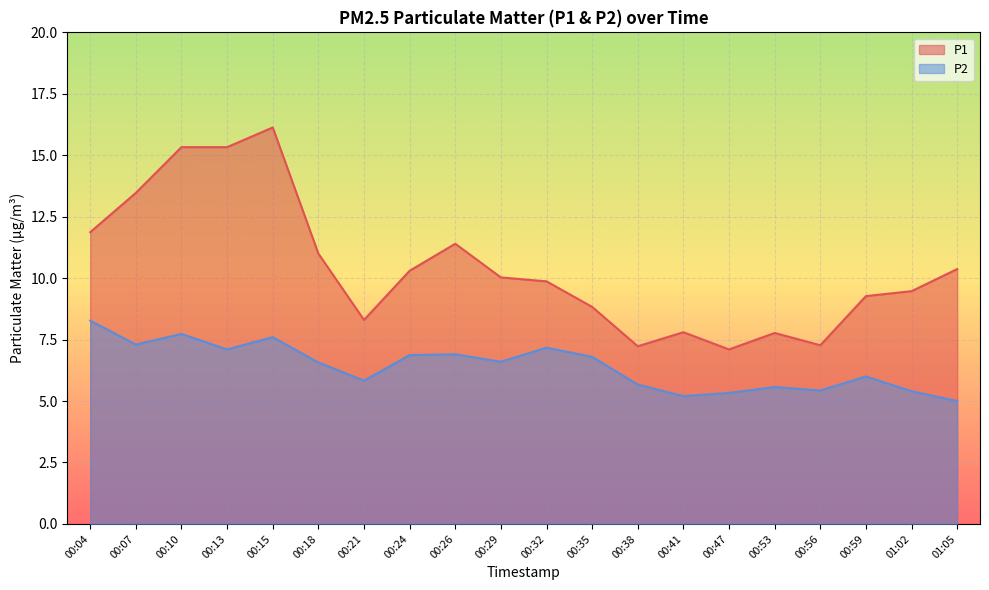

Rank the series by their average value, from lowest to highest.

P2, P1